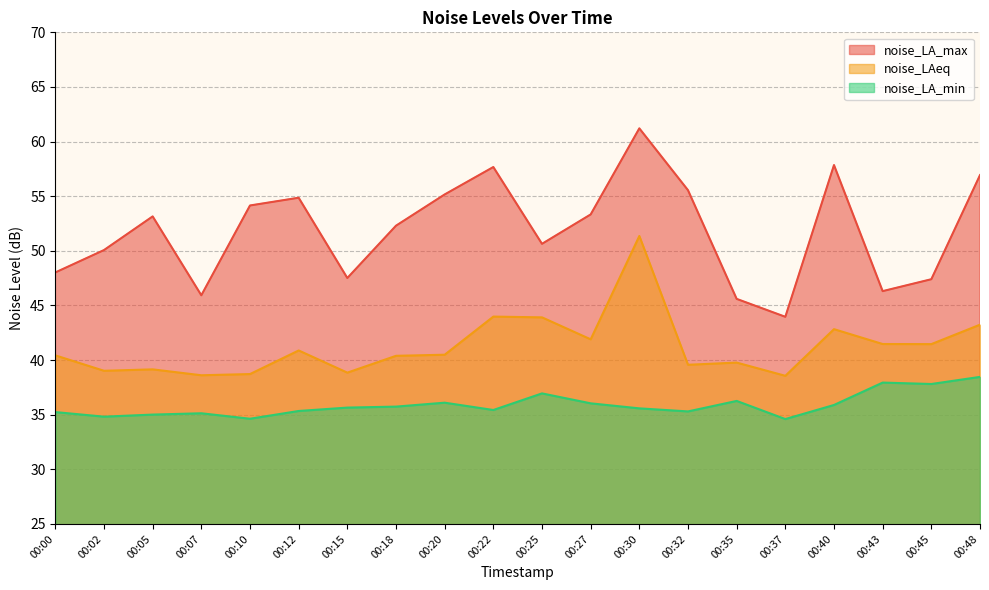

What is the sum of all noise_LAeq values?

824.6